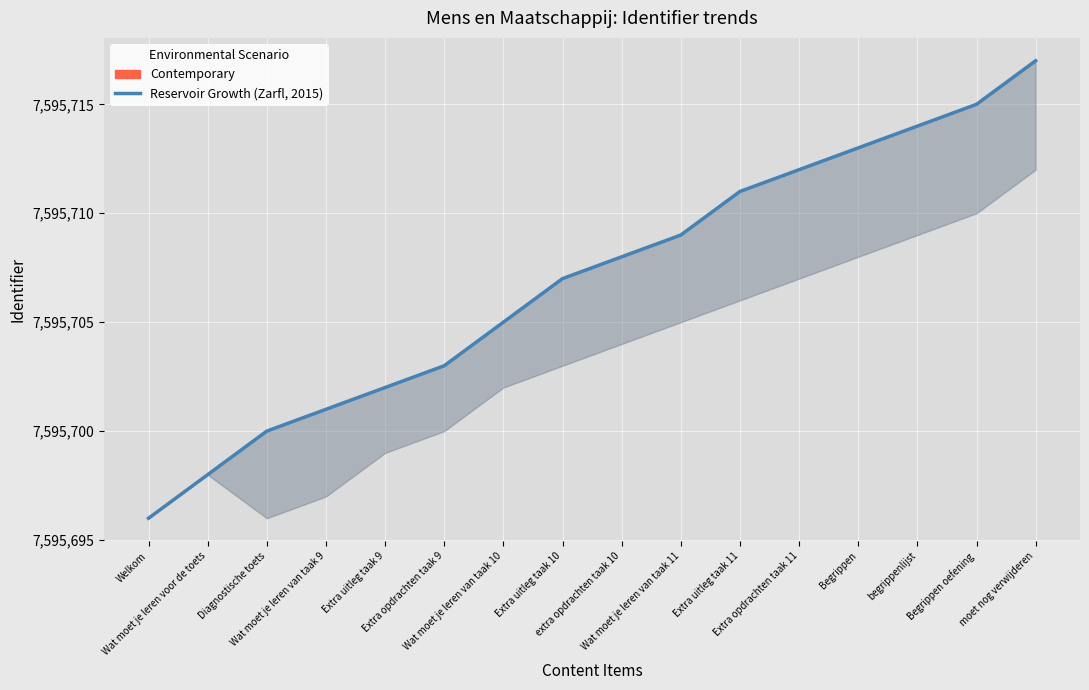

Reading left to right, list all the values displayed in this chart.

Welkom=7595696	Wat moet je leren voor de toets=7595698	Diagnostische toets=7595700	Wat moet je leren van taak 9=7595701	Extra uitleg taak 9=7595702	Extra opdrachten taak 9=7595703	Wat moet je leren van taak 10=7595705	Extra uitleg taak 10=7595707	extra opdrachten taak 10=7595708	Wat moet je leren van taak 11=7595709	Extra uitleg taak 11=7595711	Extra opdrachten taak 11=7595712	Begrippen=7595713	begrippenlijst=7595714	Begrippen oefening=7595715	moet nog verwijderen=7595717